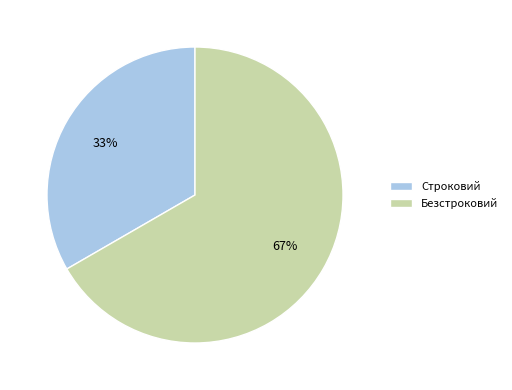

Which category has the smallest portion of the pie?

Строковий